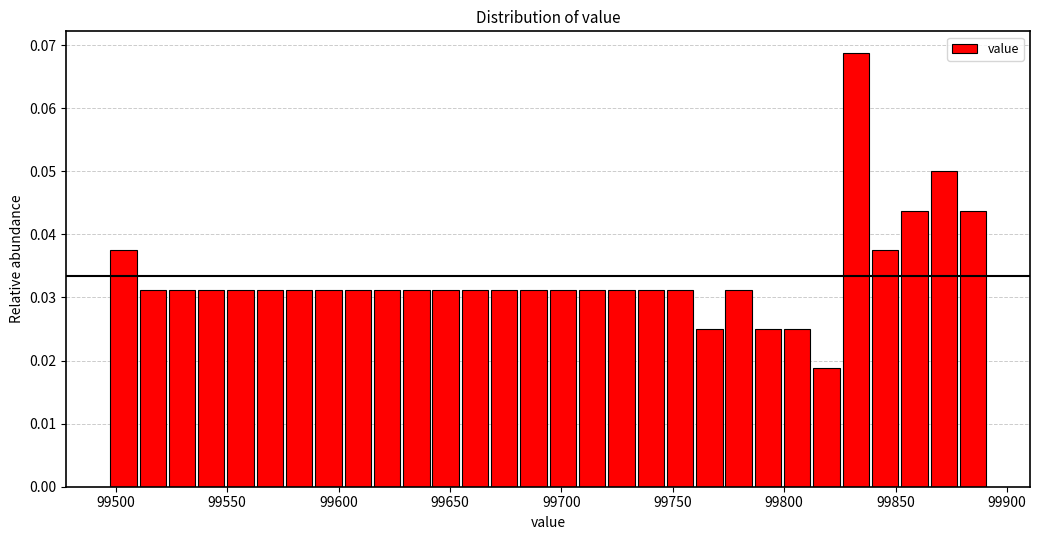

Read against the x-axis, roughly where is the centre of the tallest bar?

99830